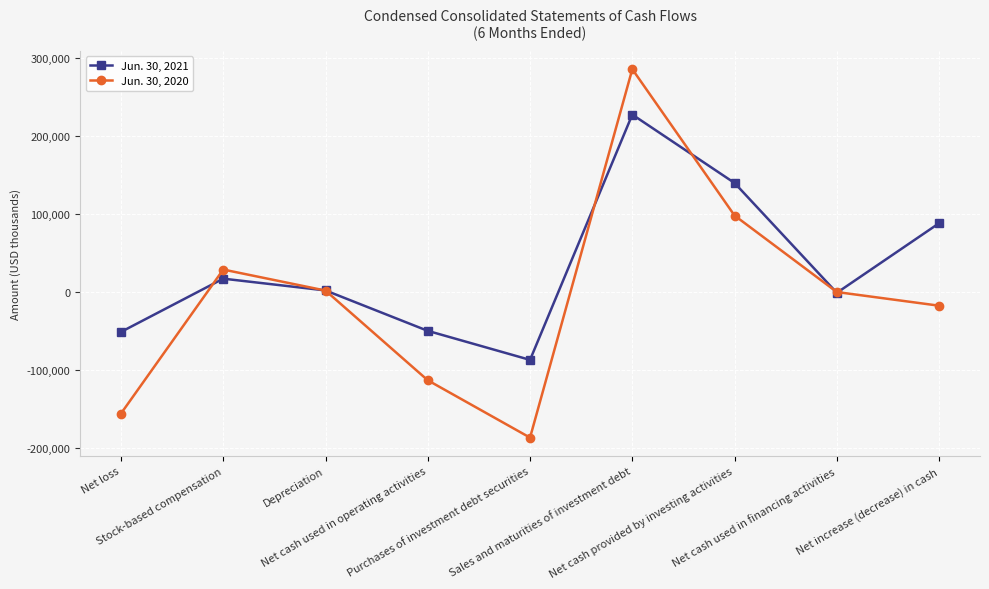

Which category has the lowest value in the Jun. 30, 2021 series?

Purchases of investment debt securities